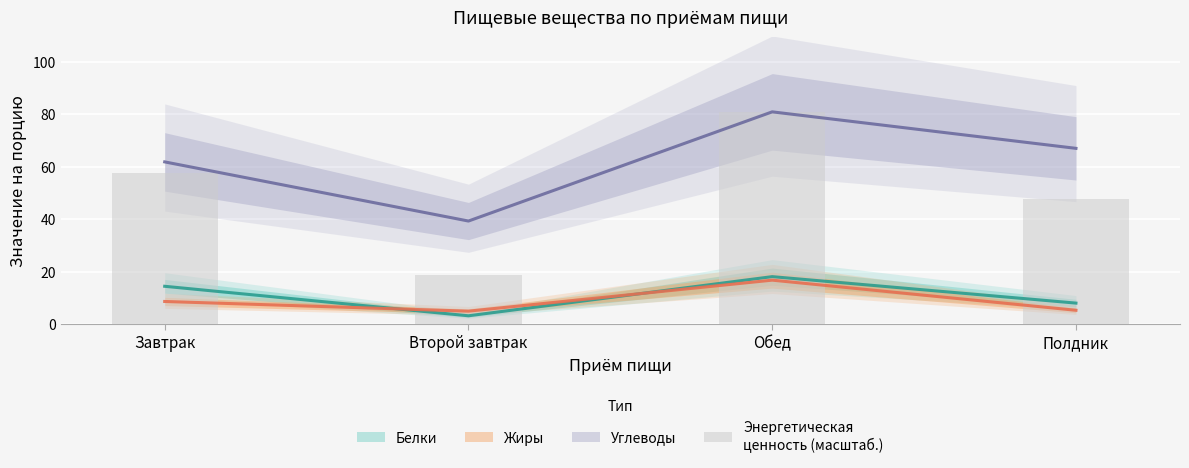

Which category has the highest value across all series?

Обед